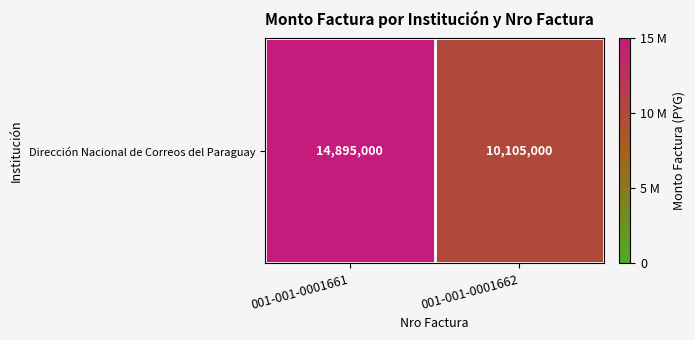

At which label is the value closest to 12500000?

001-001-0001661